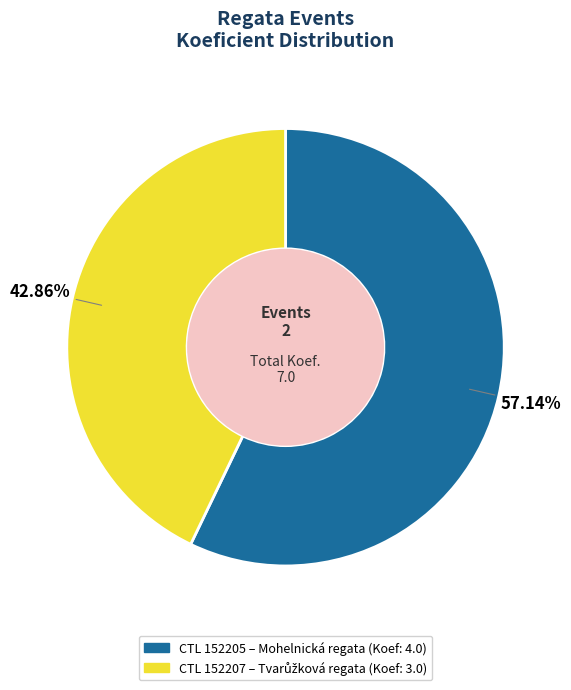

Is there a majority slice in this chart?

Yes